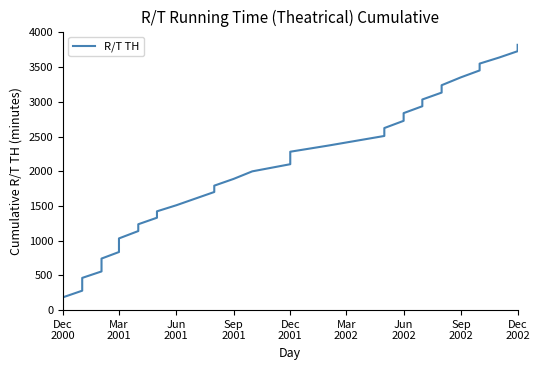

How many data points does each series have?

39